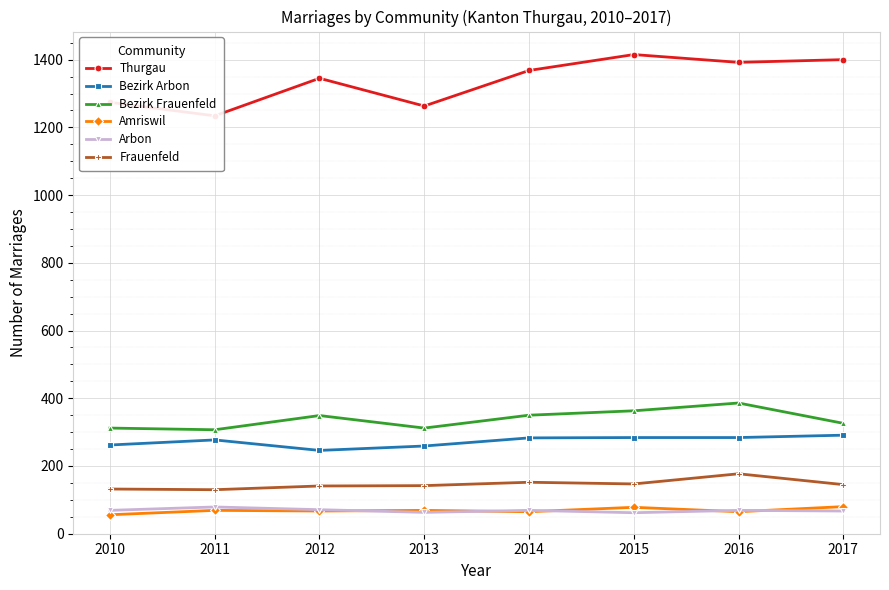

True or false: Arbon and Frauenfeld cross at least once.

False